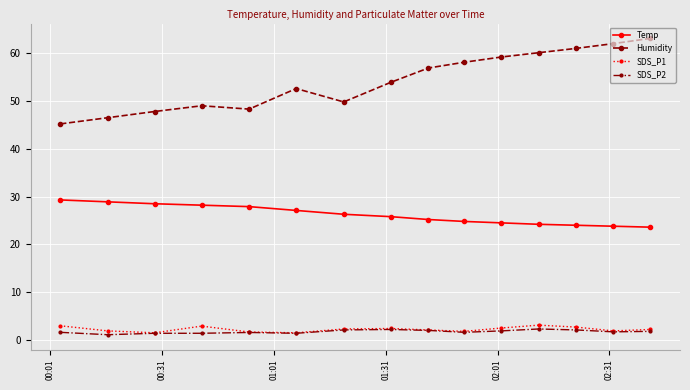

What is the value of the Temp point at the 8th from the left?

25.8